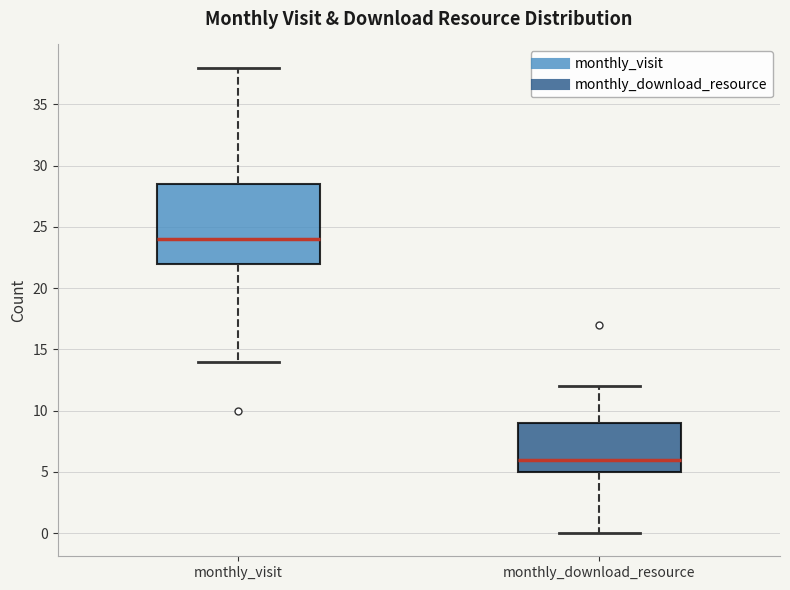

Reading left to right, transcribe this box plot: for each box, give where its median line is, the range the box spans, and where its two whiskers end, as read against the y-axis. The values are not printed on the chart, so give them approximately, as read against the axis.

monthly_visit: median 24.0, box 22.0 to 28.5, whiskers 14.0 to 38.0
monthly_download_resource: median 6.0, box 5.0 to 9.0, whiskers 0.0 to 12.0